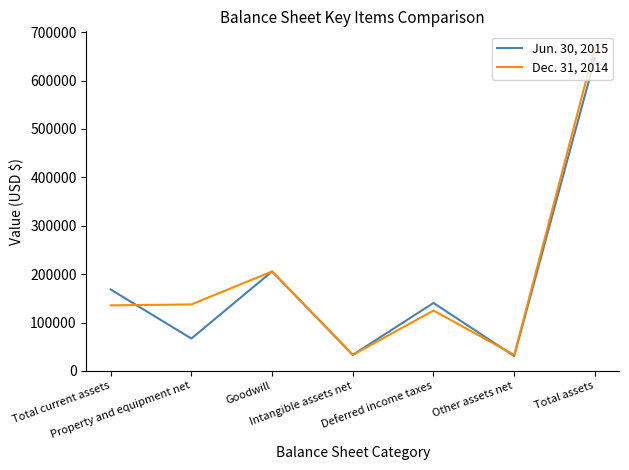

True or false: Jun. 30, 2015 has a value of 933162 at Total assets.

False